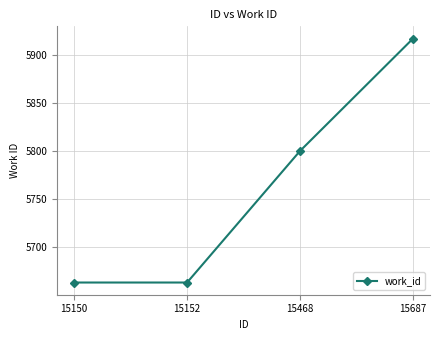

What is the minimum value shown in the chart?

5663